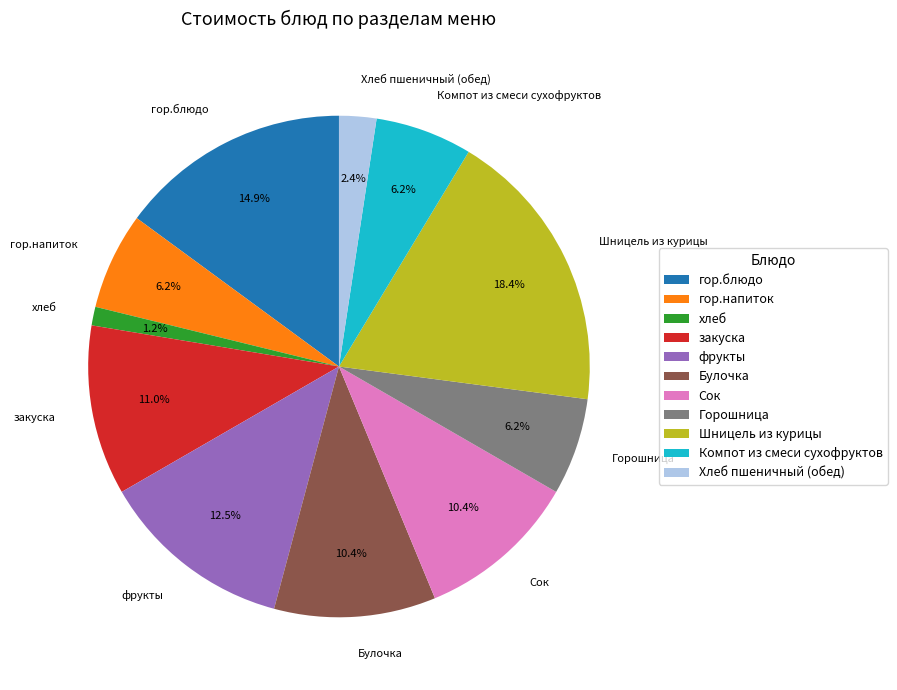

Combined, do закуска and Компот из смеси сухофруктов account for over 50%?

No